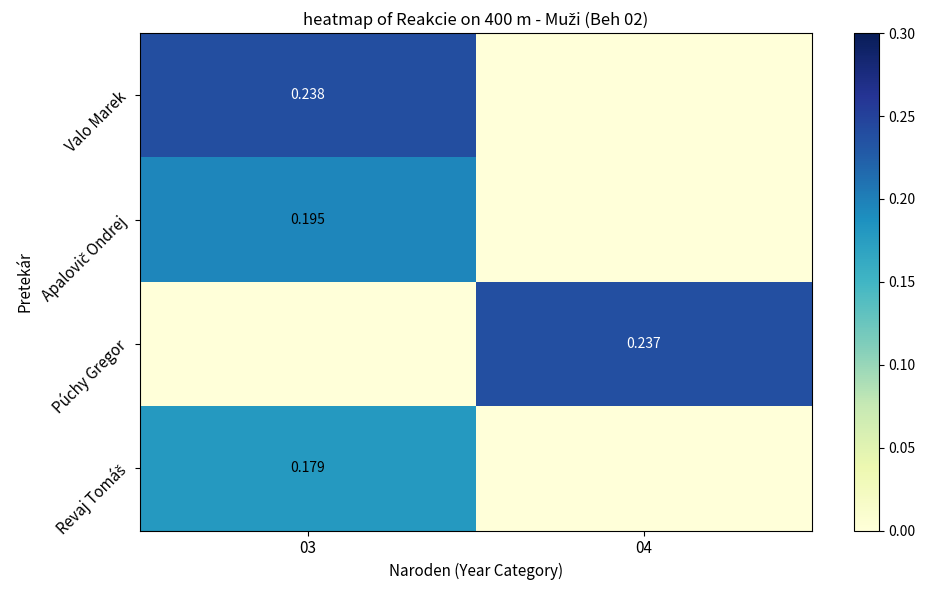

What is the average value of the Valo Marek series?

0.1